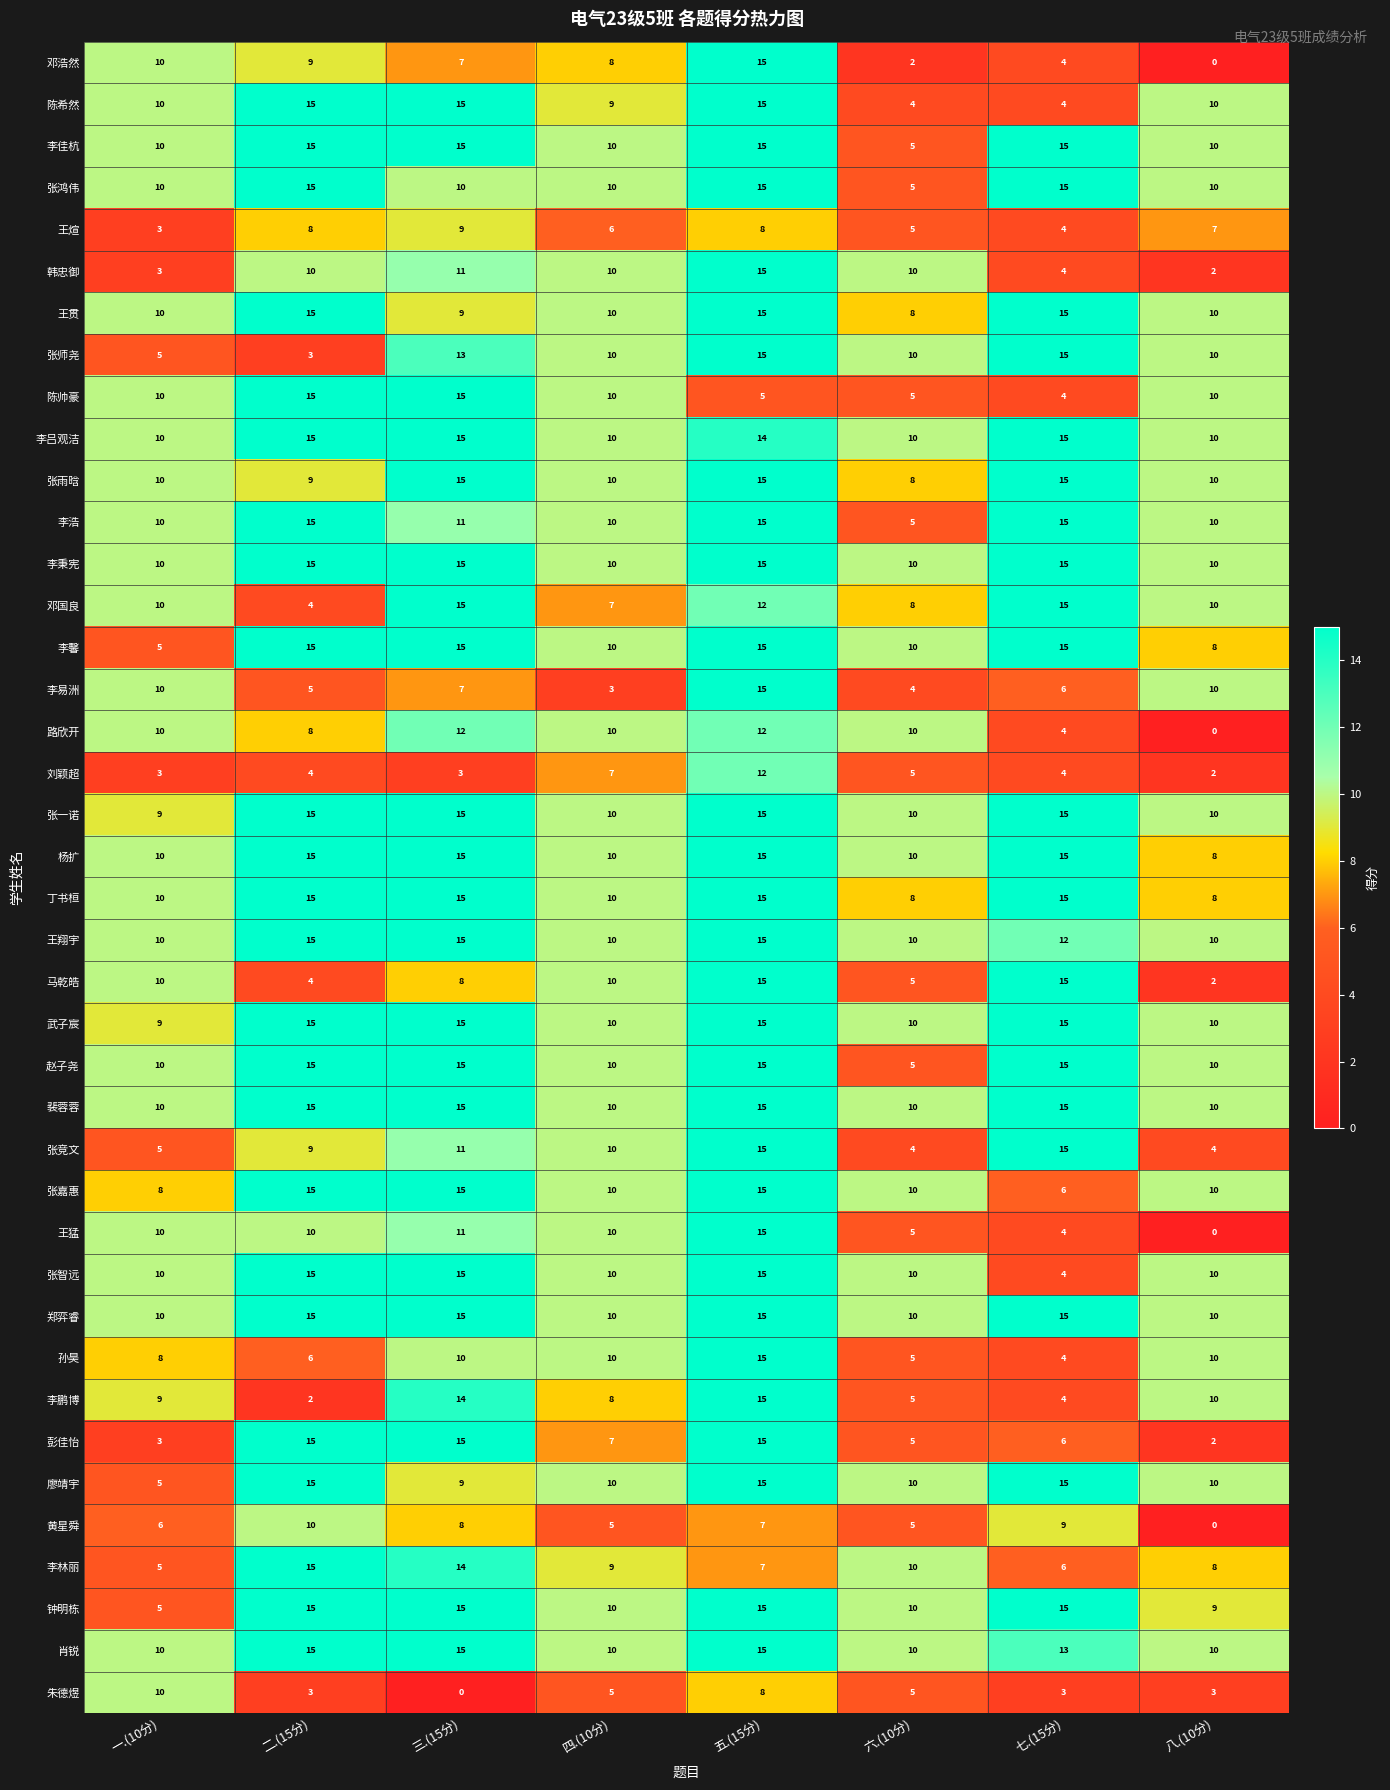

What is the maximum value for 李吕观洁?

15